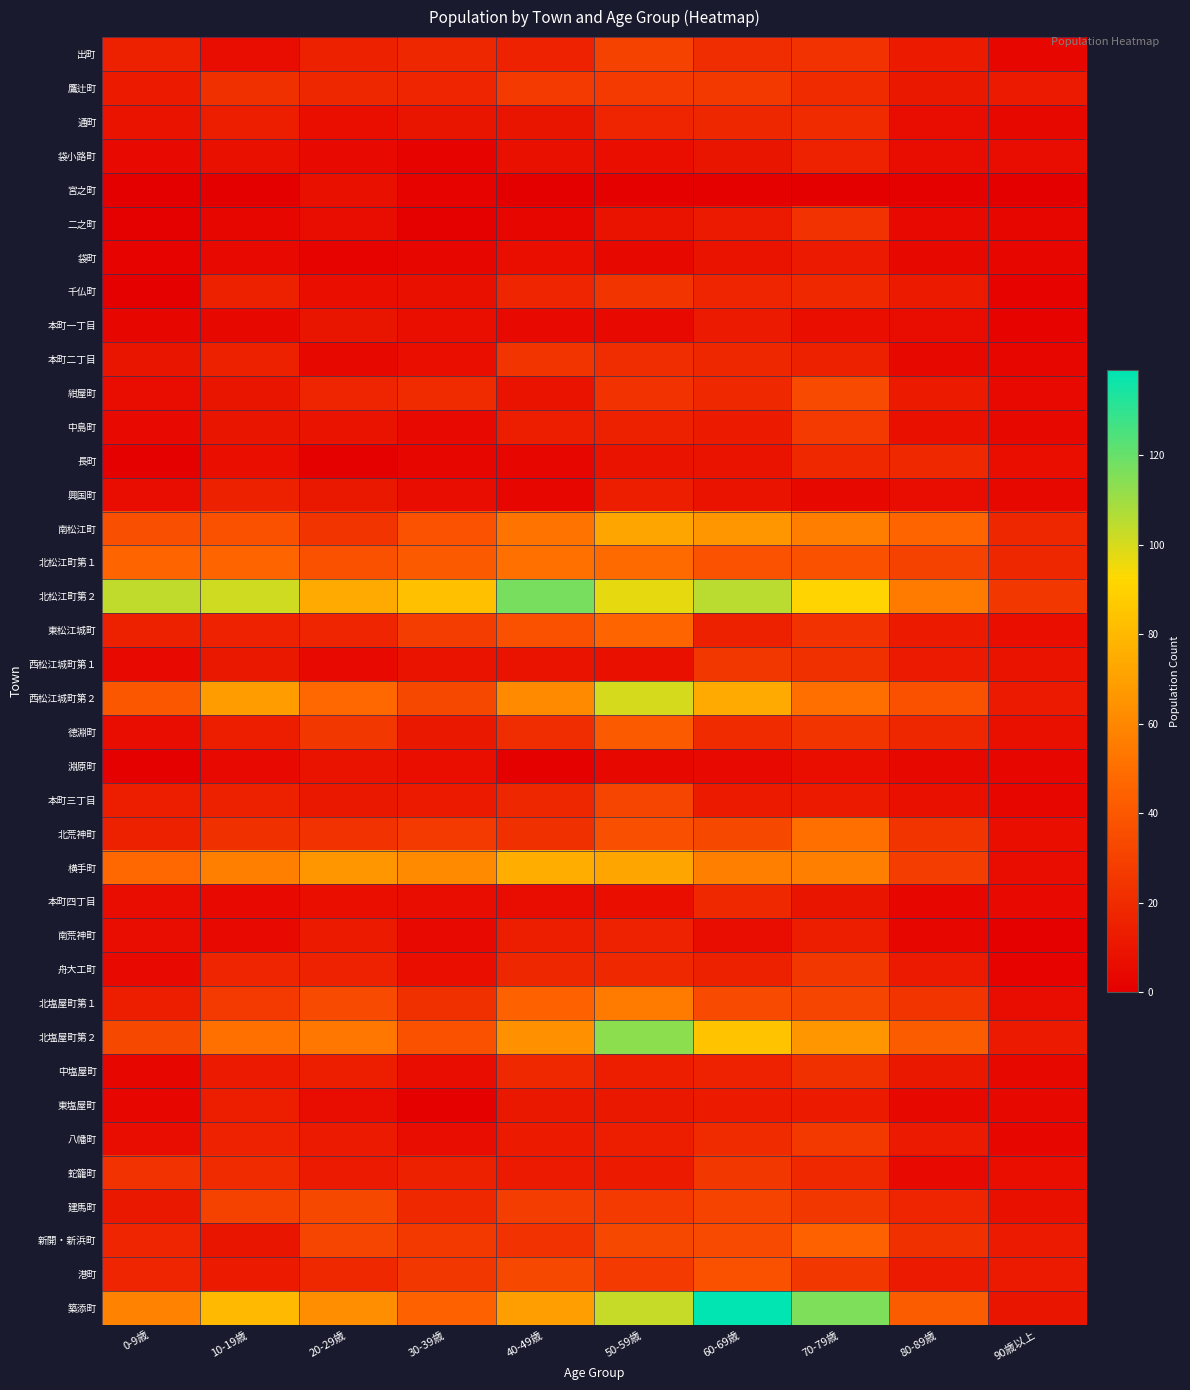

What is the maximum value shown in the chart?

139